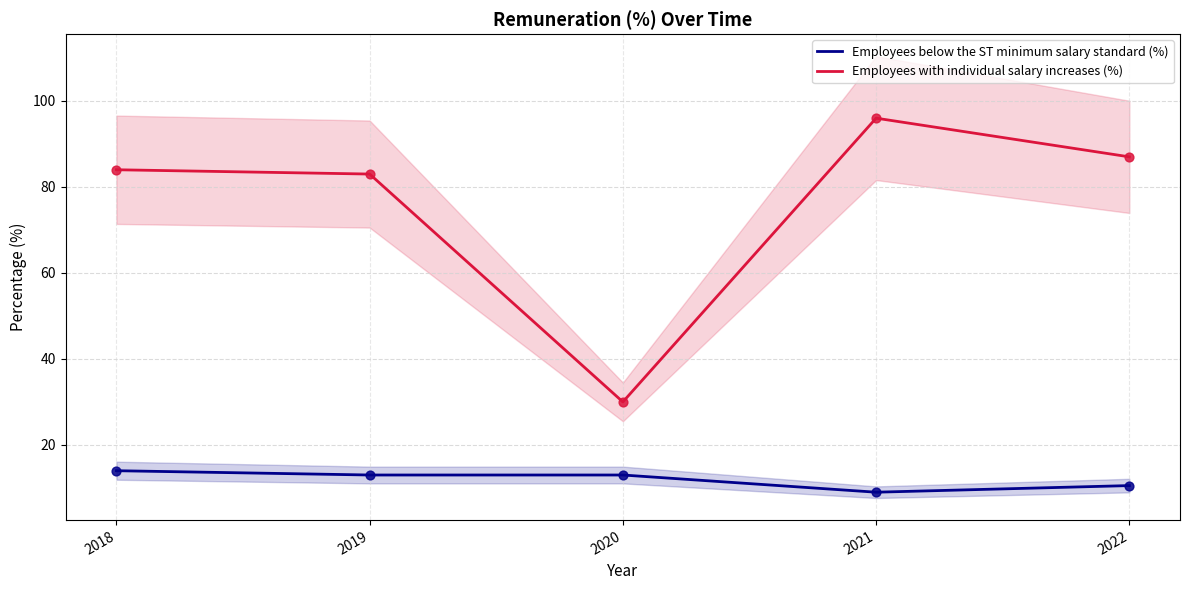

Which series contains the lowest Y value?

Employees below the ST minimum salary standard (%)